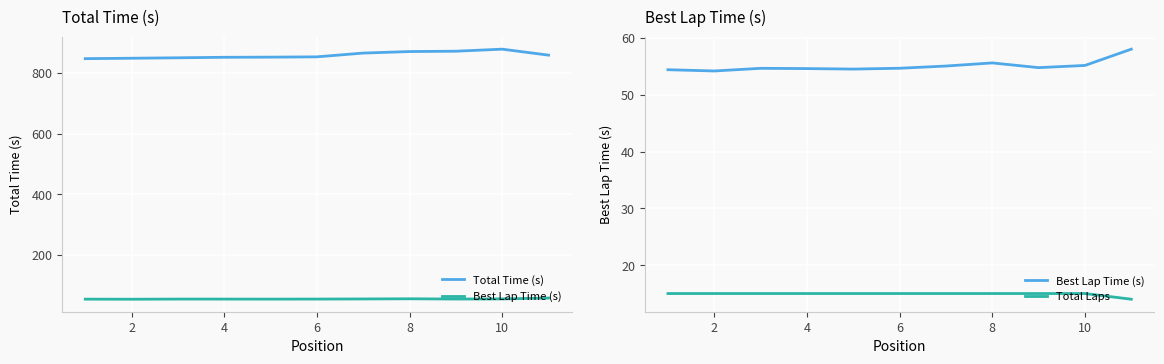

Reading right to left, extract all data points from this chart.

Total Time (s): 858.3	878.0	871.3	870.1	865.1	852.7	851.7	851.2	849.6	848.1	846.7
Best Lap Time (s): 58.0	55.2	54.8	55.6	55.1	54.7	54.5	54.6	54.7	54.2	54.4
Total Laps: 14.0	15.0	15.0	15.0	15.0	15.0	15.0	15.0	15.0	15.0	15.0